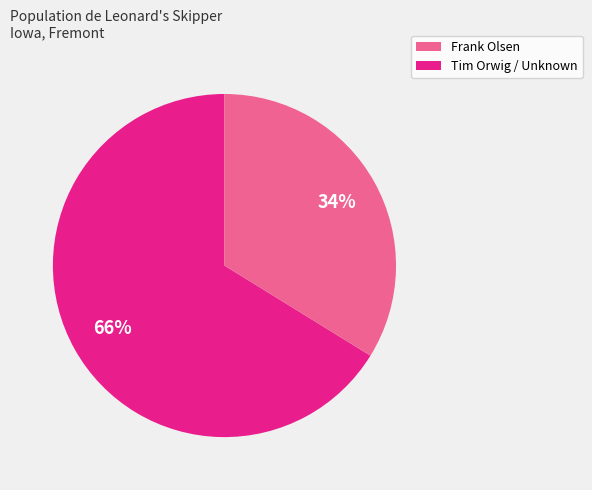

To the nearest percent, what is the average slice percentage?

50%